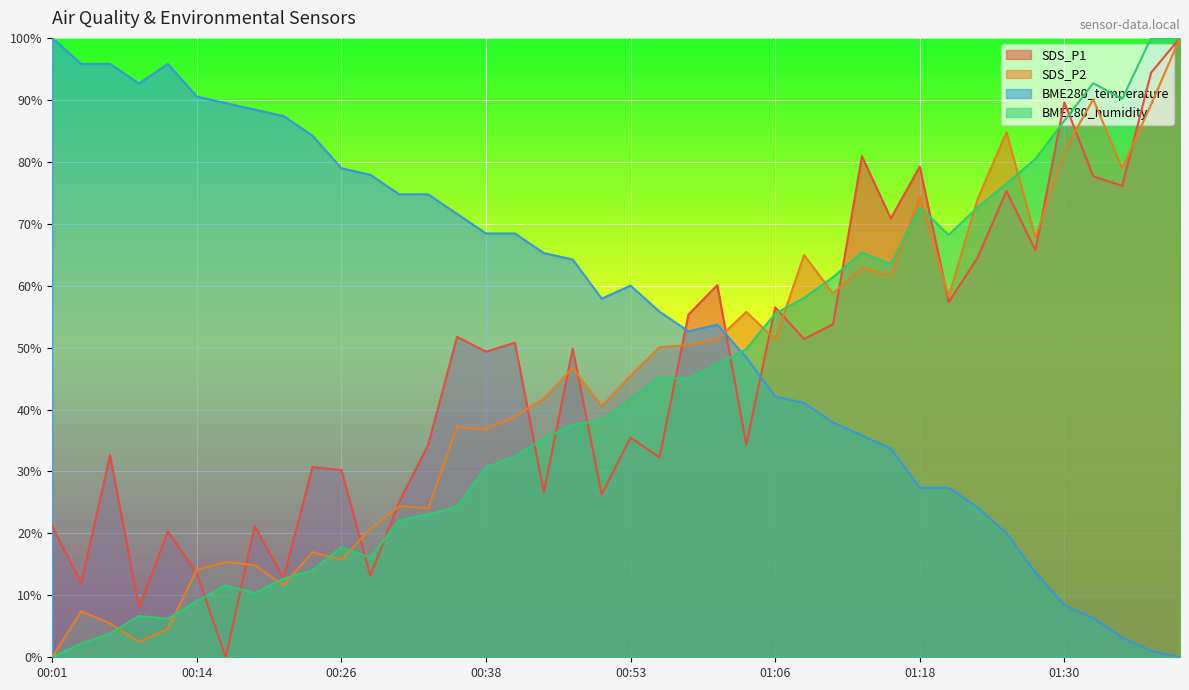

Which category has the highest value in the BME280_humidity series?

01:37